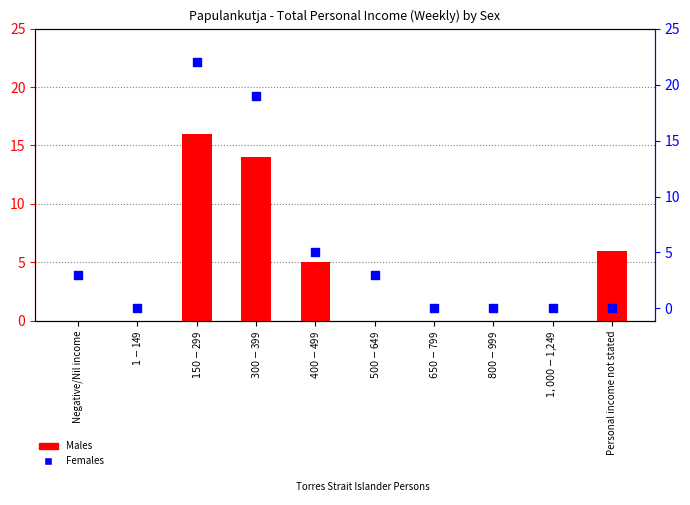

Is the value of Males at $500-$649 greater than the value of Females at $1-$149?

No